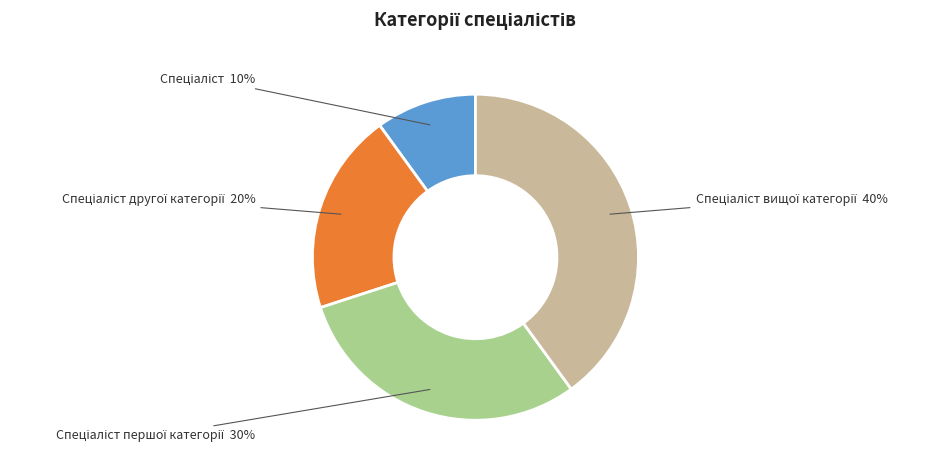

Is there a majority slice in this chart?

No